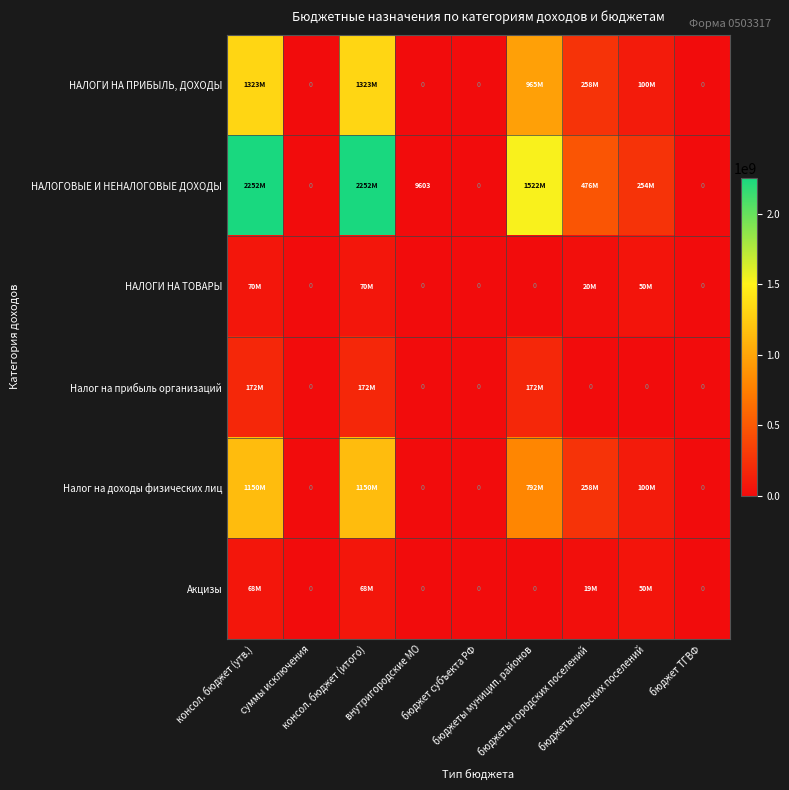

The Акцизы series shows -40640778.2 at бюджет ТГВФ. True or false?

False